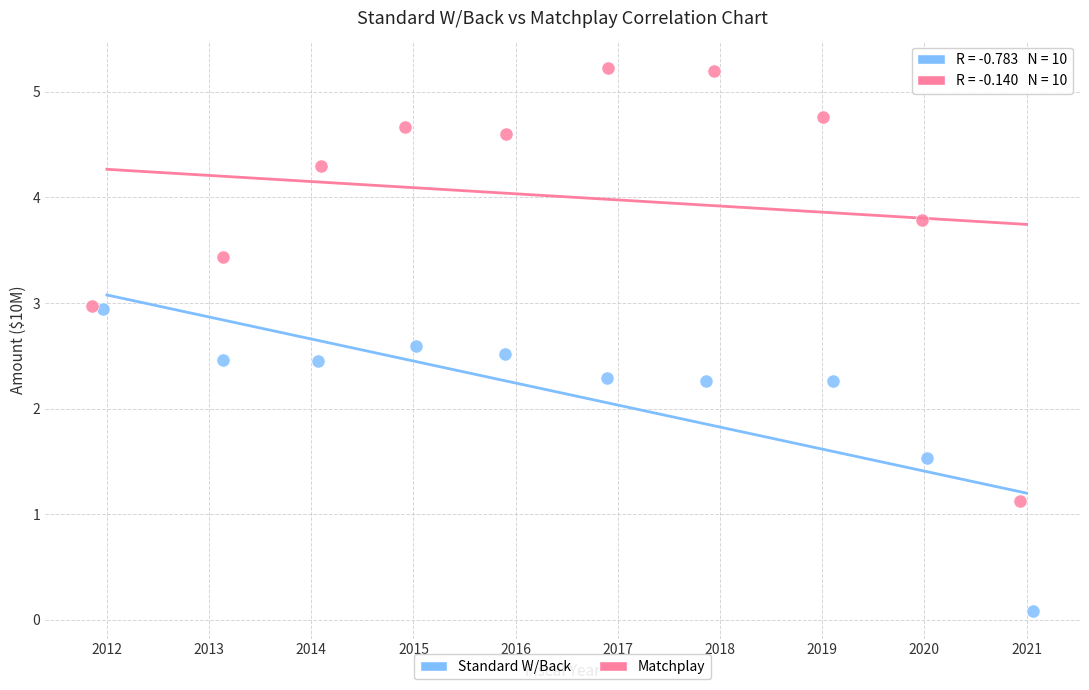

Which series reaches the maximum Y coordinate?

Matchplay